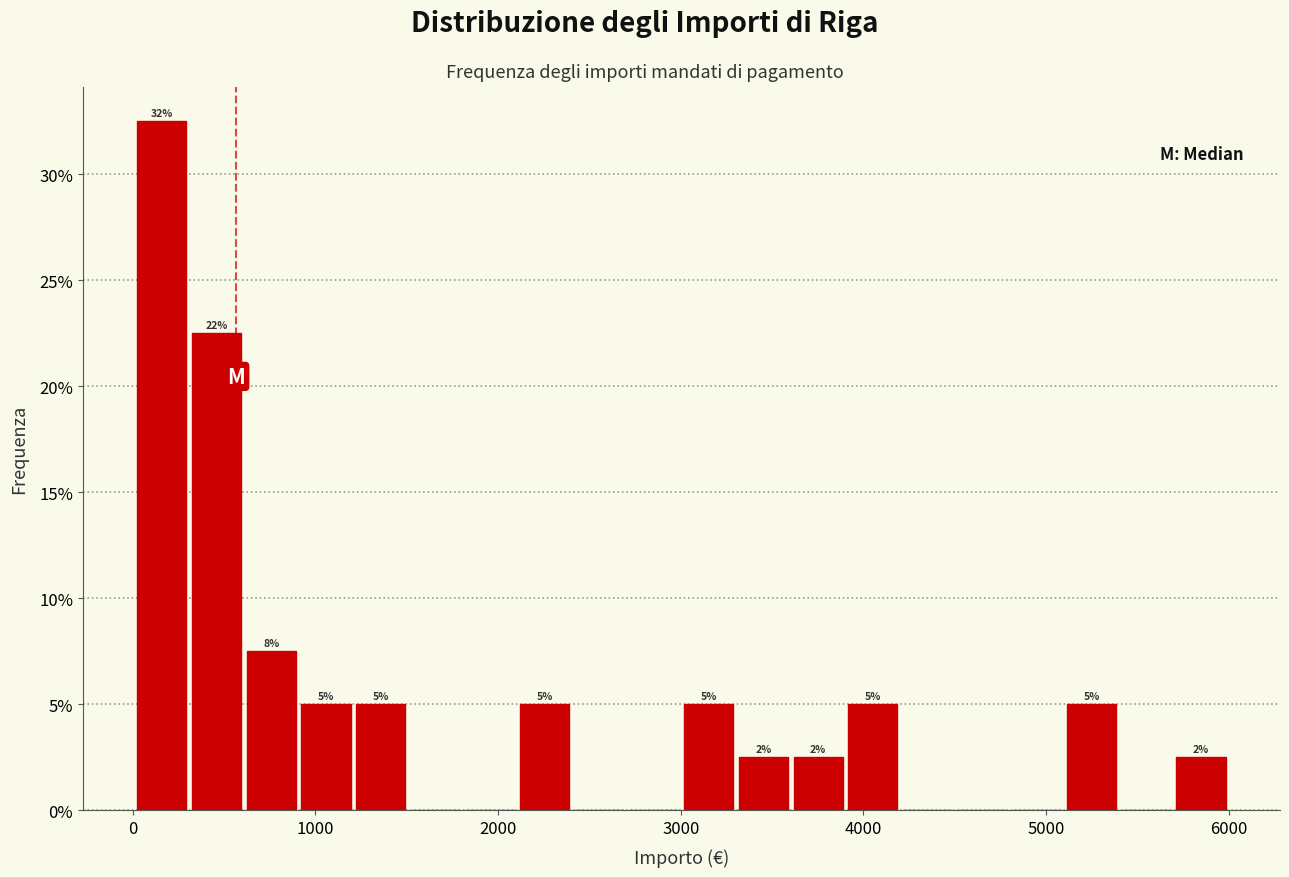

Around what value on the x-axis is the tallest bar? Give the approximate position of its centre, as read against the axis.

200